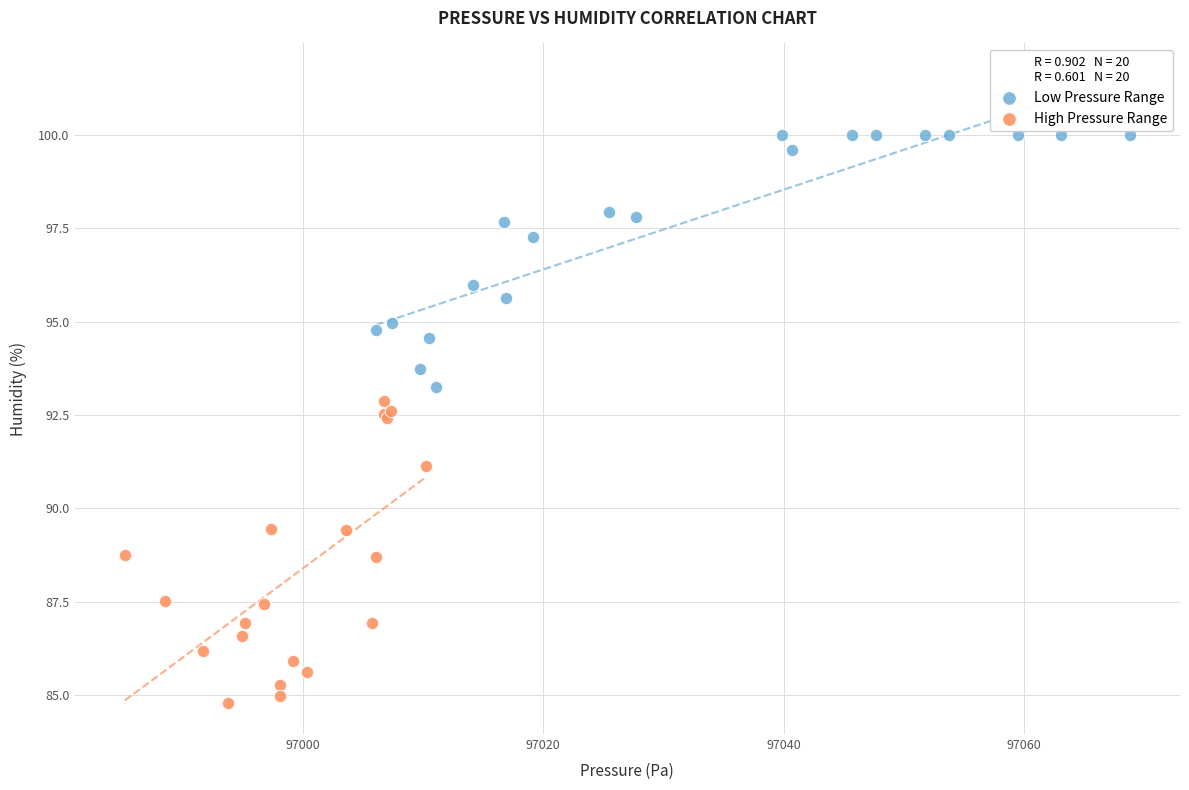

Which series reaches the minimum Y coordinate?

High Pressure Range